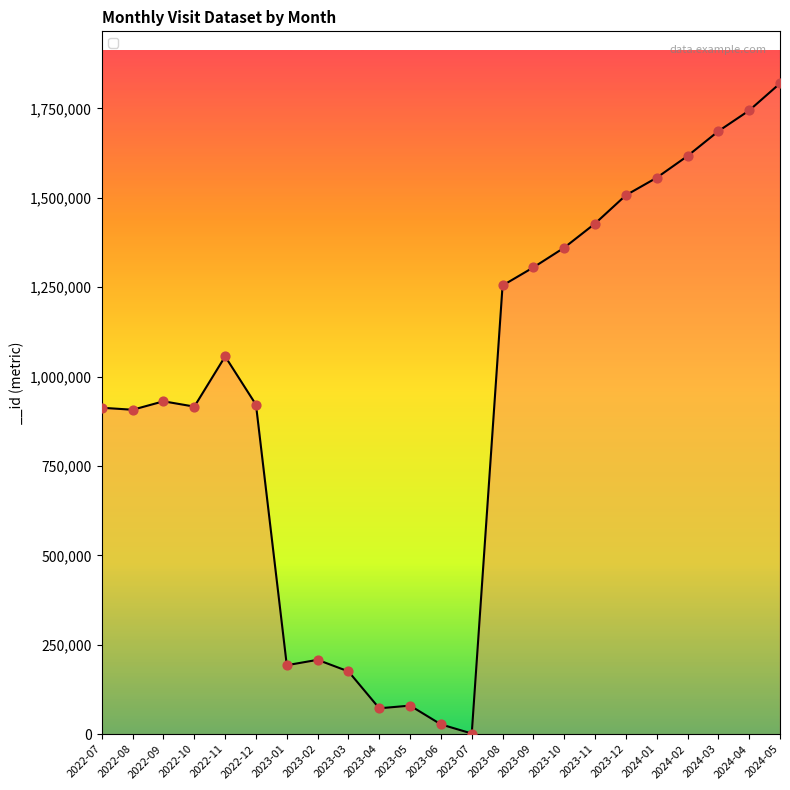

What is the change in value from 2022-08 to 2023-08?

+347541